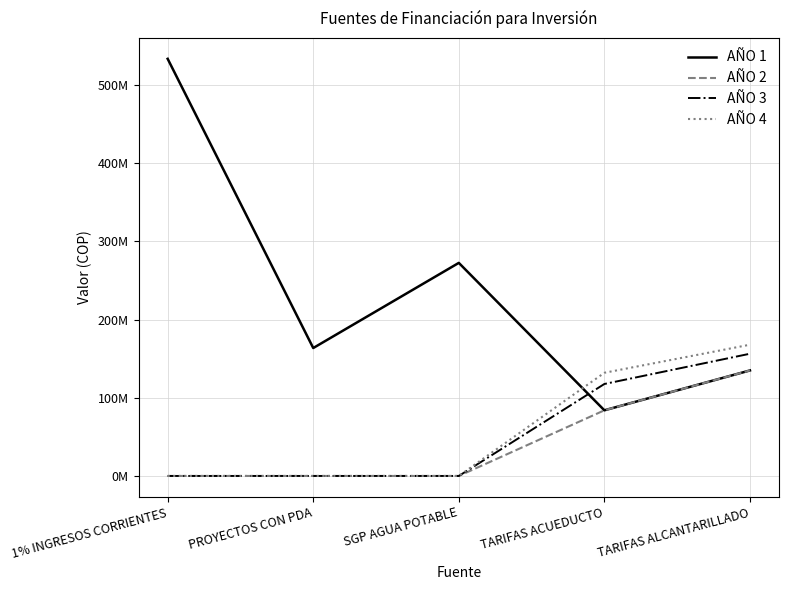

What is the greatest value displayed?

533668000